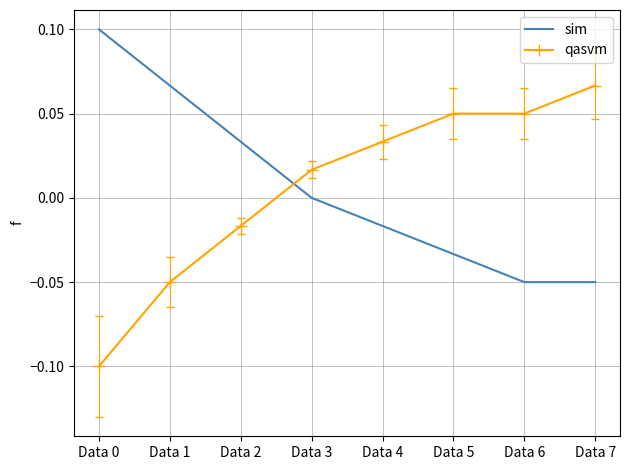

Between which two adjacent categories do sim and qasvm first intersect?

Data 2 and Data 3